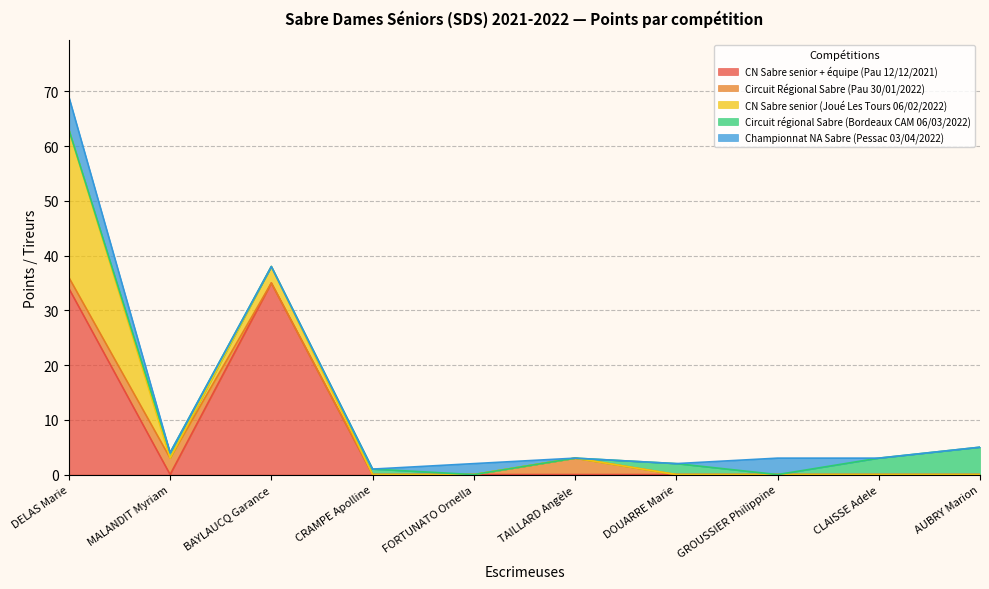

What are all the series names shown in the legend?

CN Sabre senior + équipe (Pau 12/12/2021), Circuit Régional Sabre (Pau 30/01/2022), CN Sabre senior (Joué Les Tours 06/02/2022), Circuit régional Sabre (Bordeaux CAM 06/03/2022), Championnat NA Sabre (Pessac 03/04/2022)